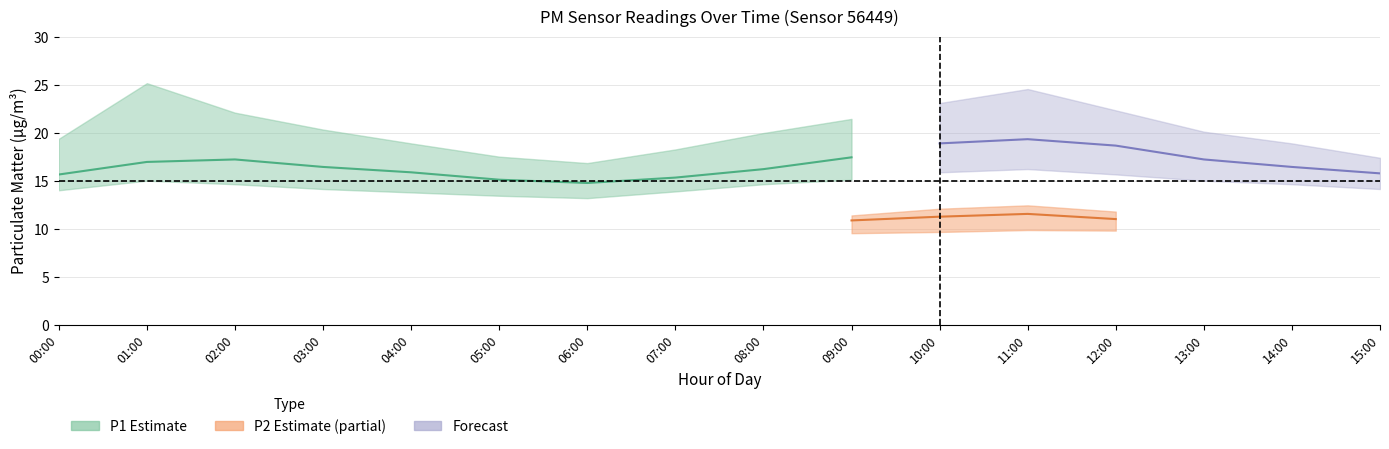

Is the value of P1_lower at 02:00 greater than the value of P1_upper at 14:00?

No